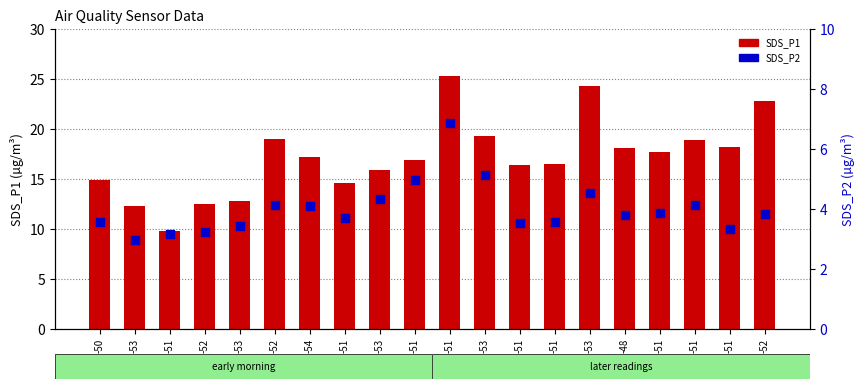

At how many categories does at least one series exceed 14?

16